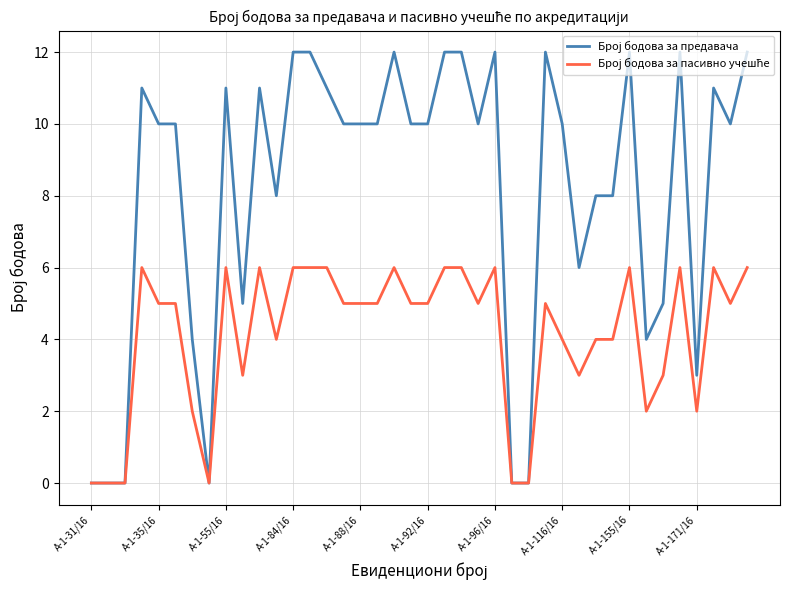

What is the total value across all series at А-1-35/16?

15